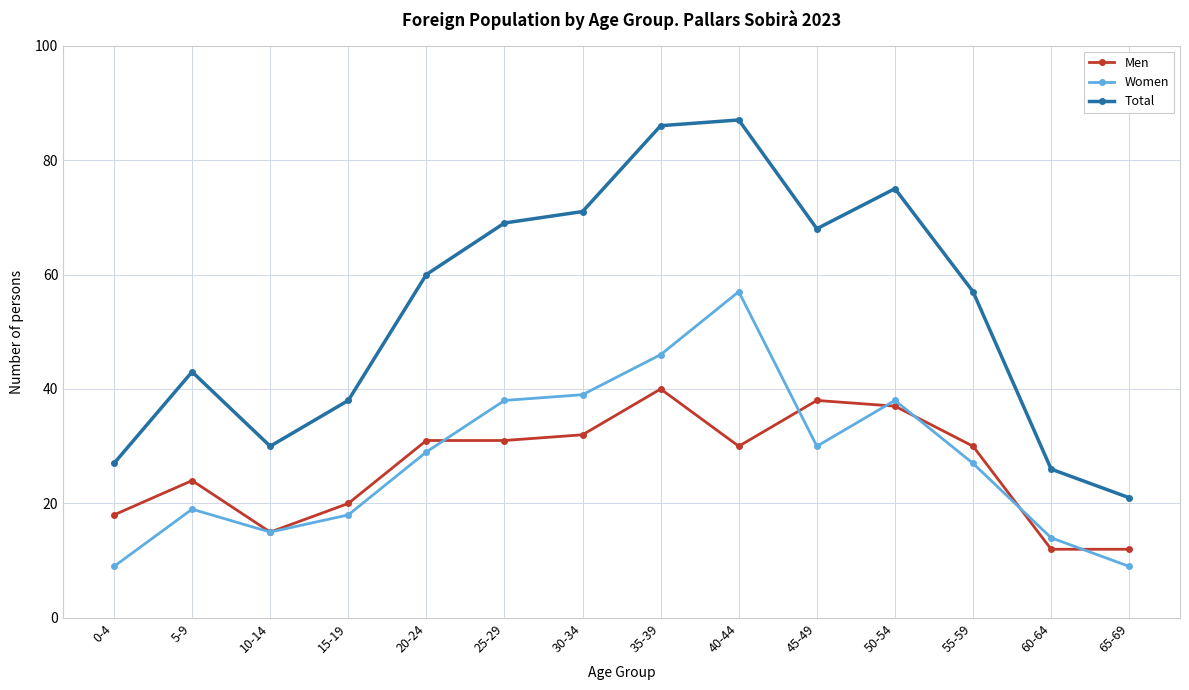

Reading right to left, what are all the values shown in this chart?

Men: 65-69=12	60-64=12	55-59=30	50-54=37	45-49=38	40-44=30	35-39=40	30-34=32	25-29=31	20-24=31	15-19=20	10-14=15	5-9=24	0-4=18
Women: 65-69=9	60-64=14	55-59=27	50-54=38	45-49=30	40-44=57	35-39=46	30-34=39	25-29=38	20-24=29	15-19=18	10-14=15	5-9=19	0-4=9
Total: 65-69=21	60-64=26	55-59=57	50-54=75	45-49=68	40-44=87	35-39=86	30-34=71	25-29=69	20-24=60	15-19=38	10-14=30	5-9=43	0-4=27